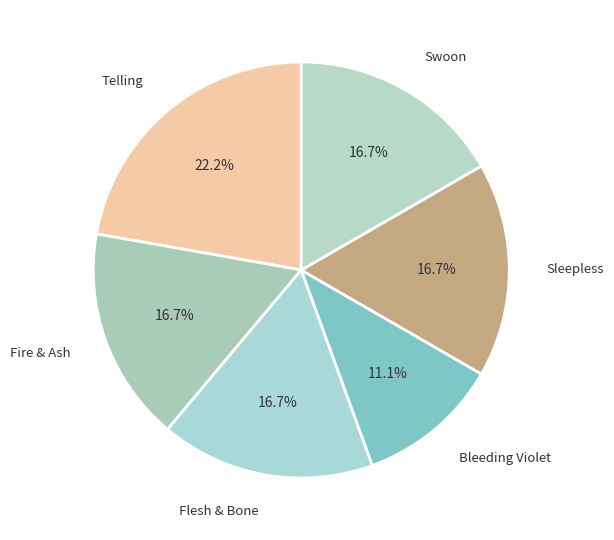

Between Bleeding Violet and Swoon, which is larger?

Swoon